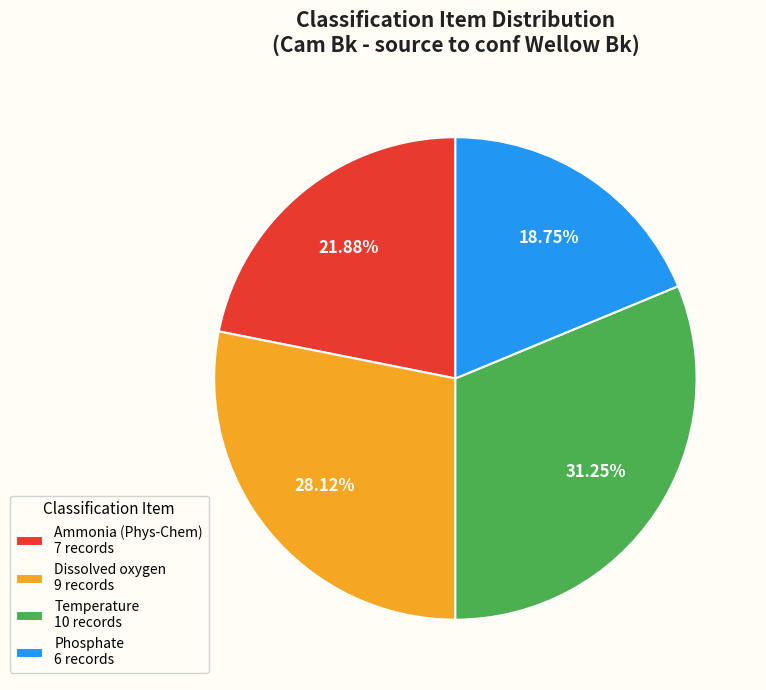

Is the sum of Dissolved oxygen 9 records and Phosphate 6 records greater than half?

No